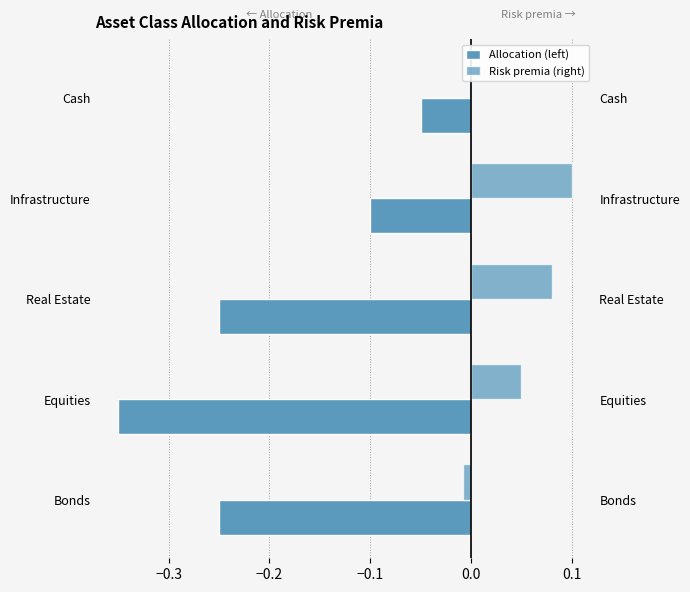

What is the sum of all Allocation (left) values?

-1.0